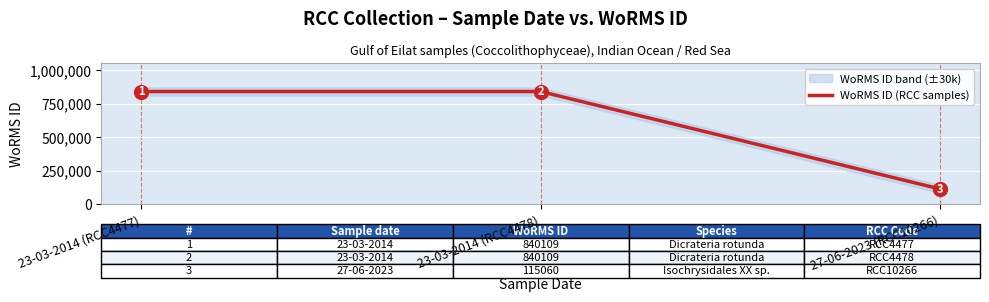

What is the difference between the second highest and minimum values?

725049